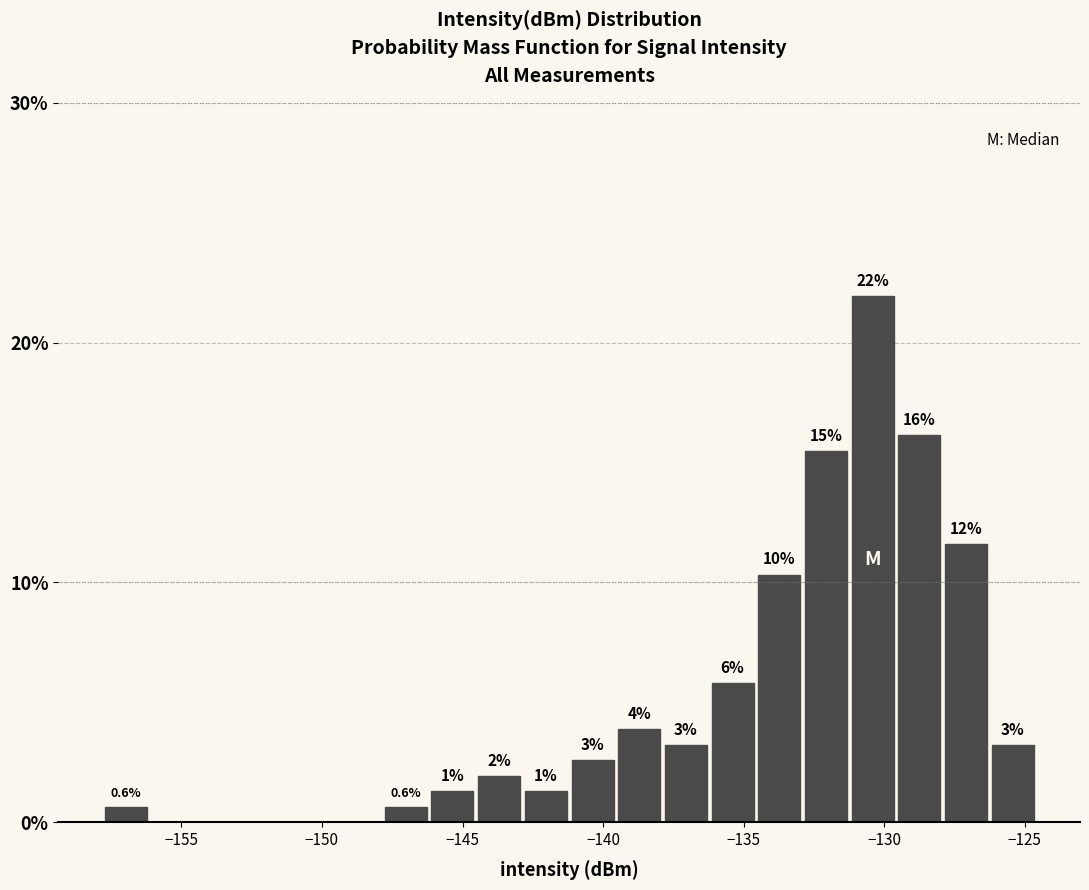

Around what value on the x-axis is the tallest bar? Give the approximate position of its centre, as read against the axis.

-130.5